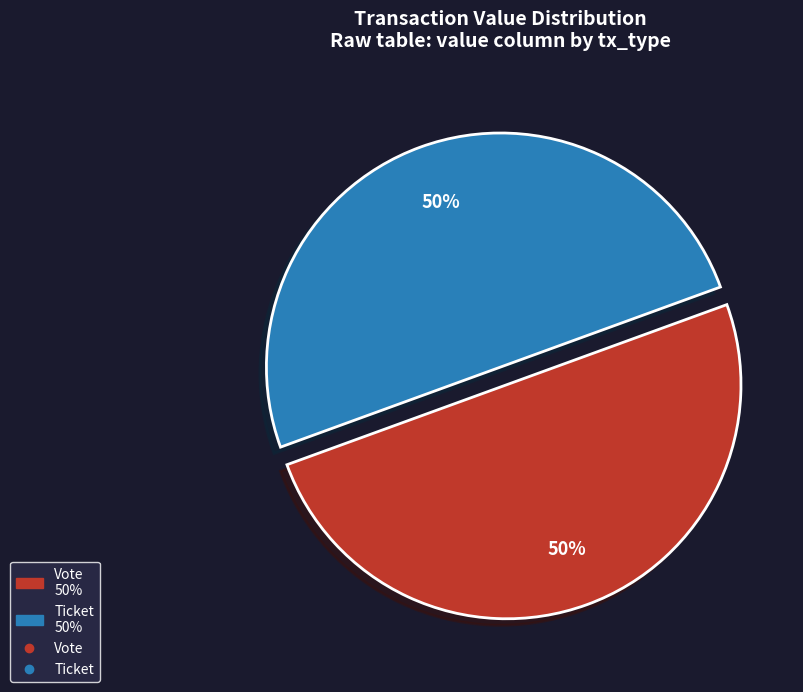

To the nearest percent, what is the average slice percentage?

50%